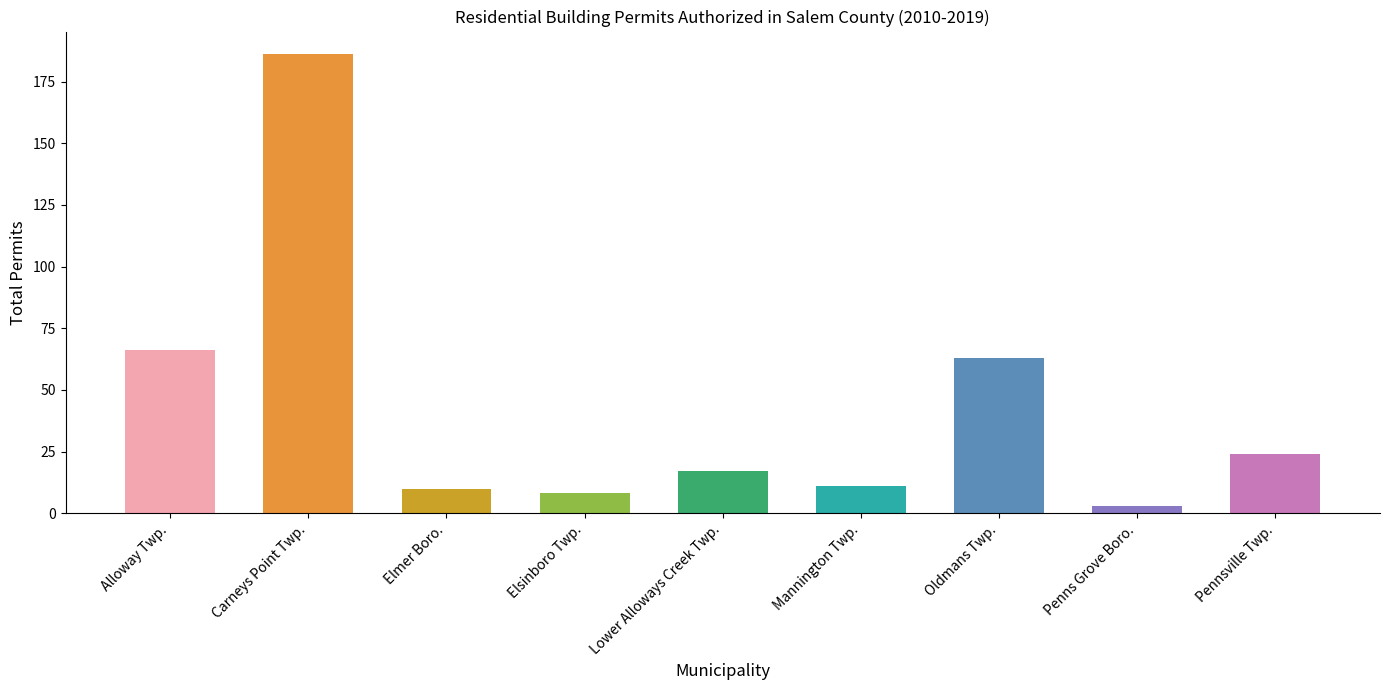

Does the chart contain stacked bars?

No